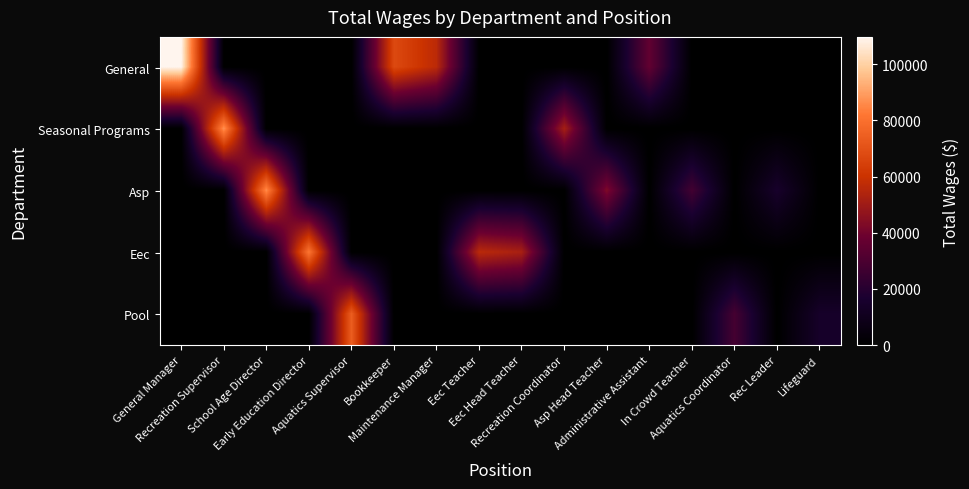

Which series has the largest total across all categories?

General